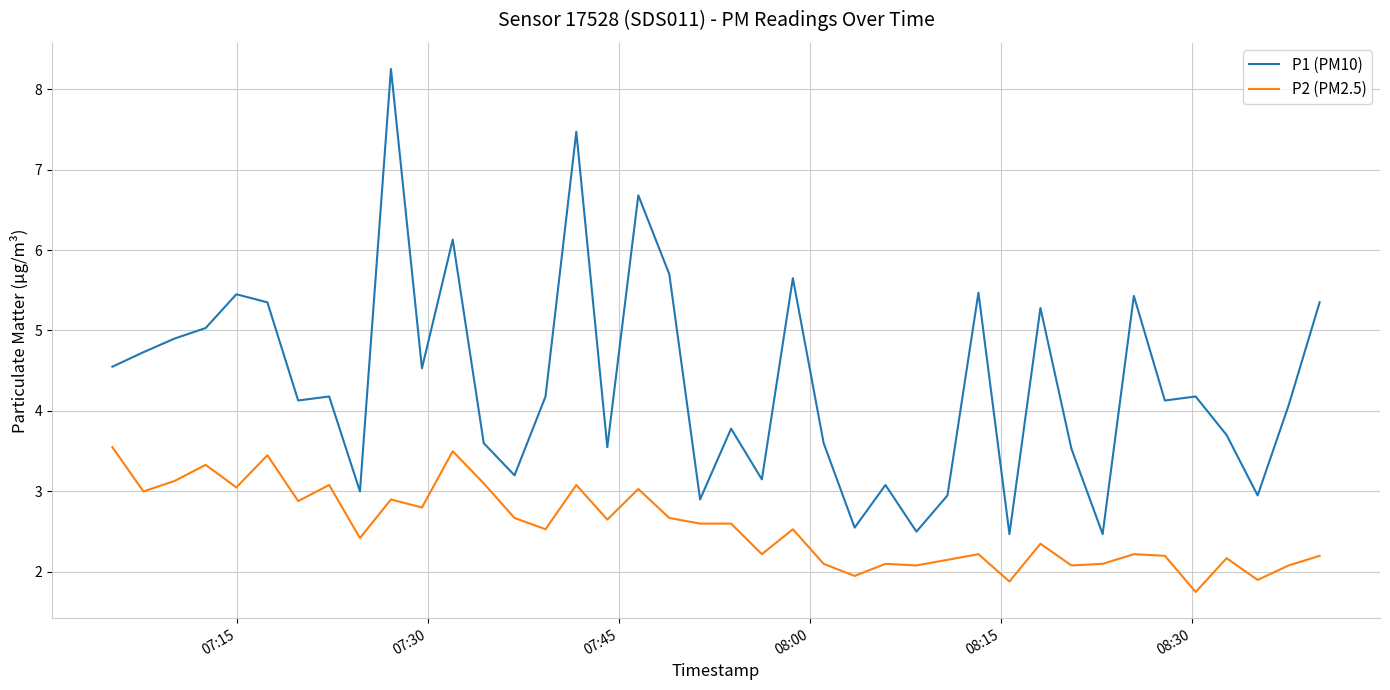

Which series has the largest total across all categories?

P1 (PM10)